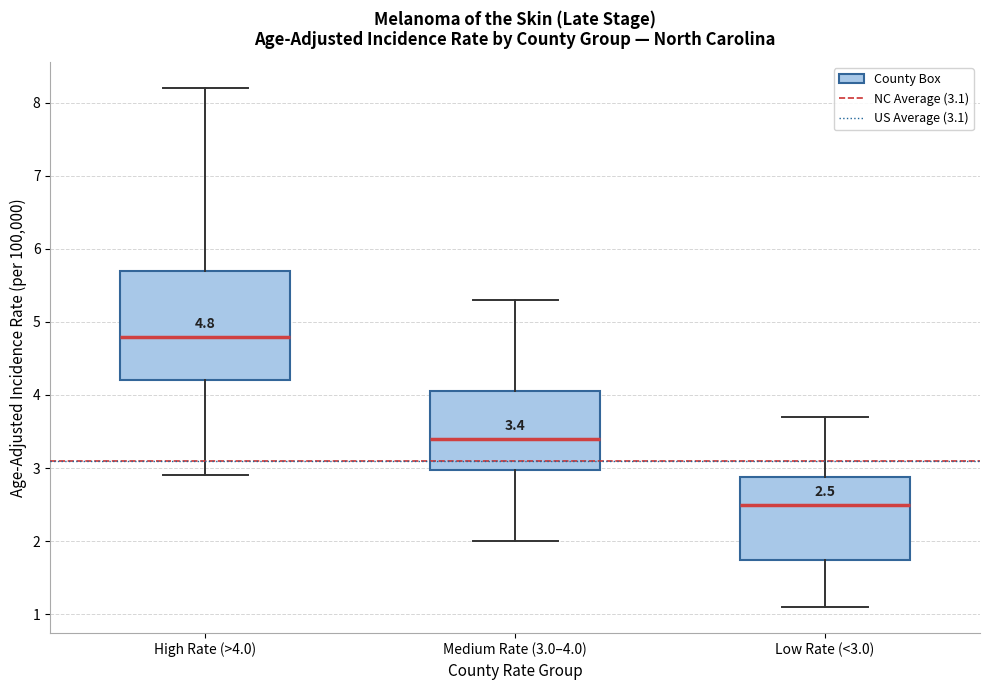

Which box's median line is the highest?

High Rate (>4.0)